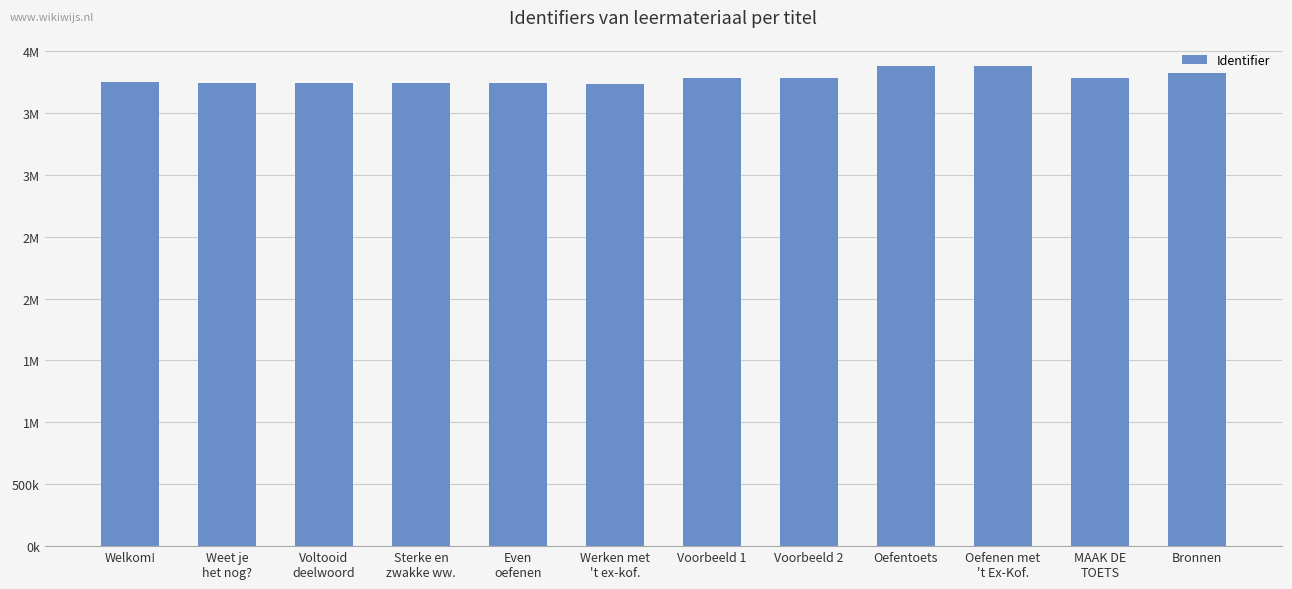

Between Werken met
't ex-kof. and MAAK DE
TOETS, which is larger?

MAAK DE
TOETS